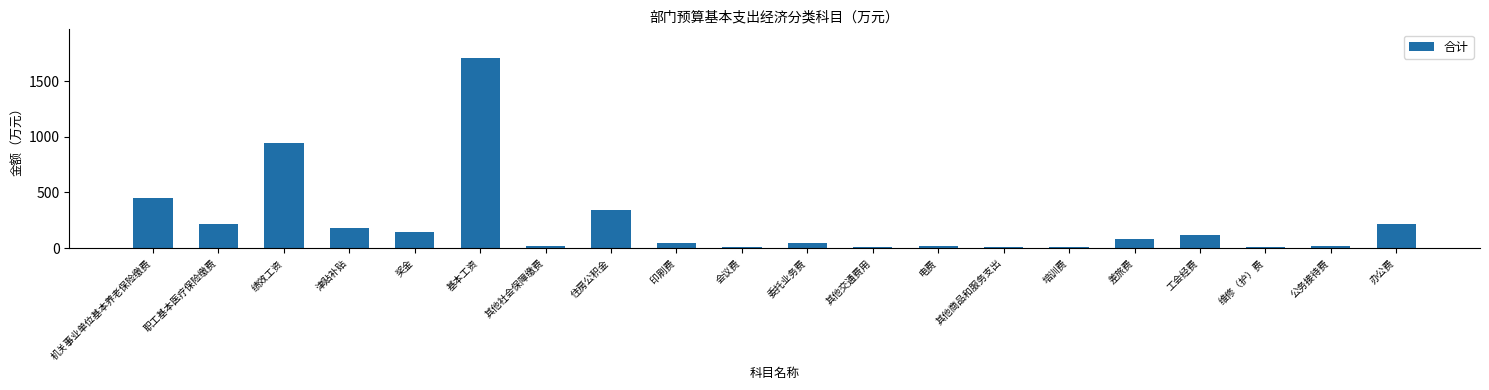

The chart shows a value of 107.3 at 机关事业单位基本养老保险缴费. True or false?

False